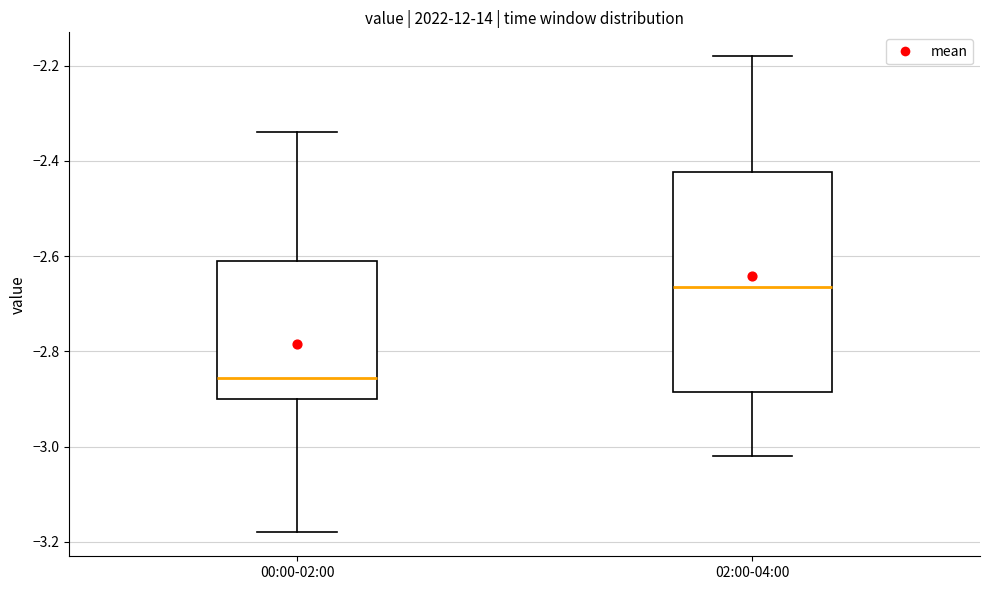

Which box has the highest median line?

02:00-04:00